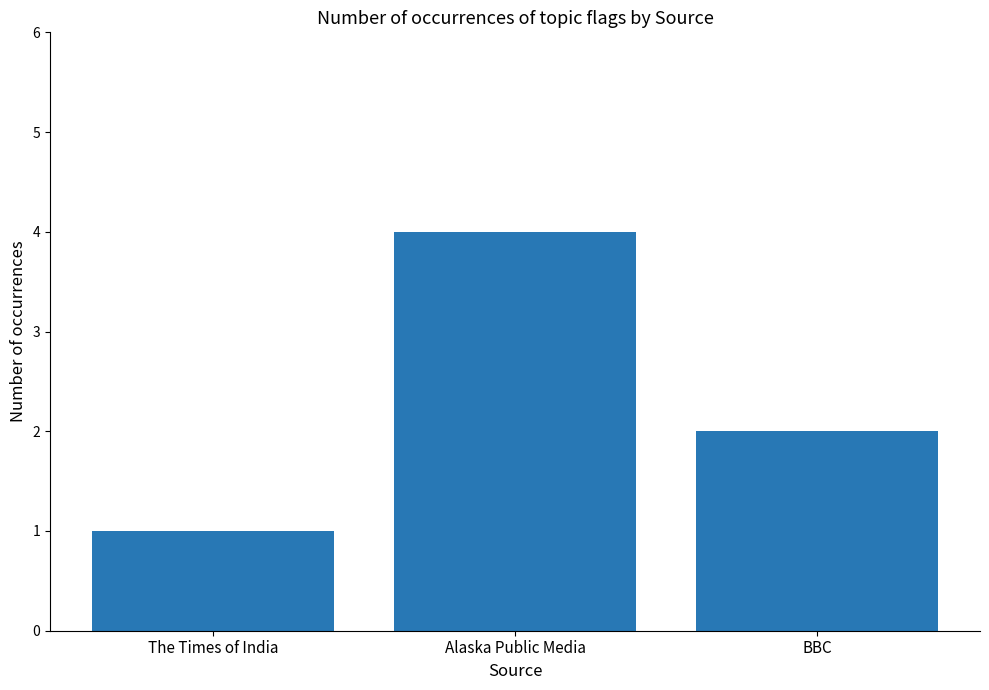

Reading right to left, what are all the values shown in this chart?

BBC=2	Alaska Public Media=4	The Times of India=1